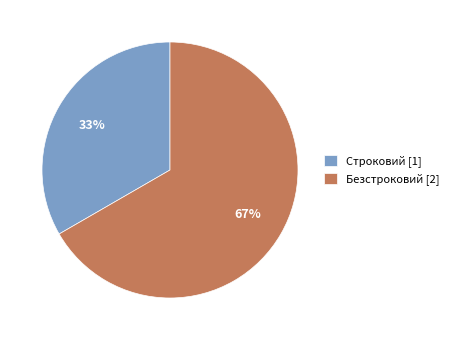

Count the number of slices in the pie.

2